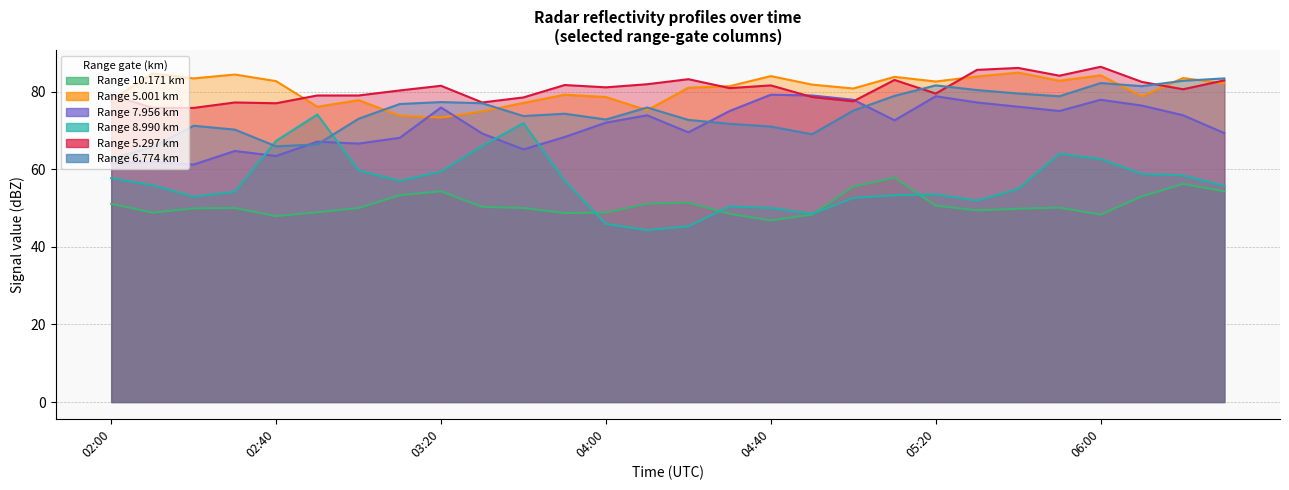

Rank the series at 2010/05/02 05:30 from highest to lowest value.

5.297, 5.001, 6.774, 7.956, 8.990, 10.171